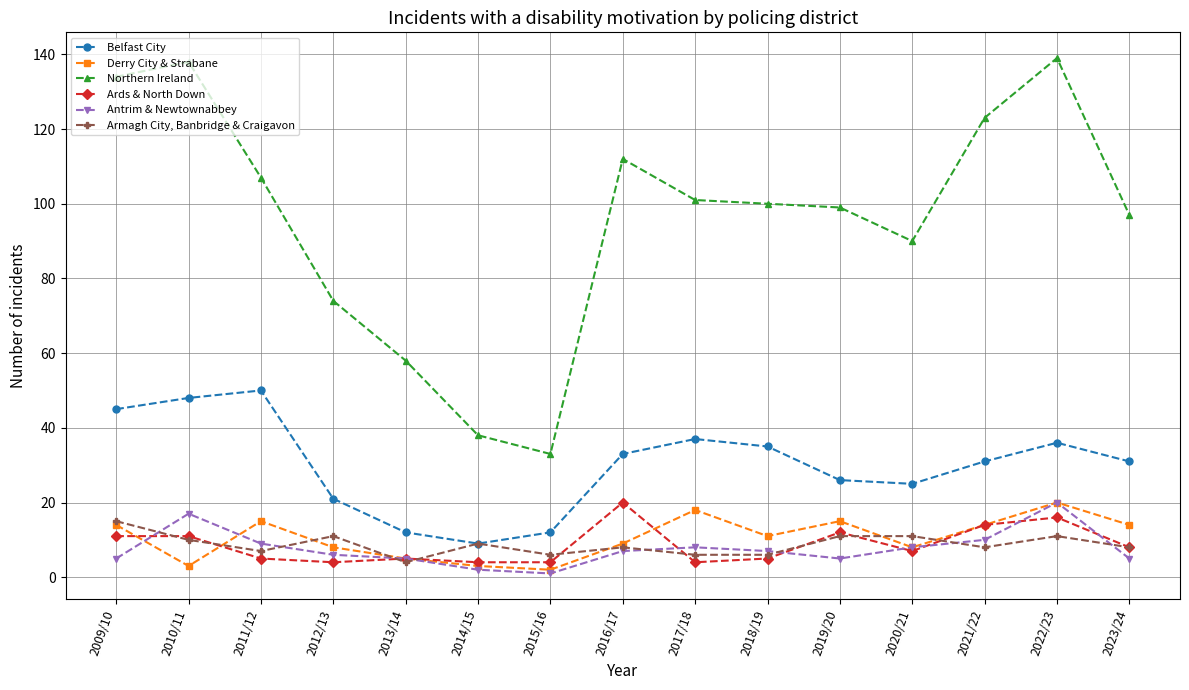

Is it true that Northern Ireland equals 33 at 2015/16?

True